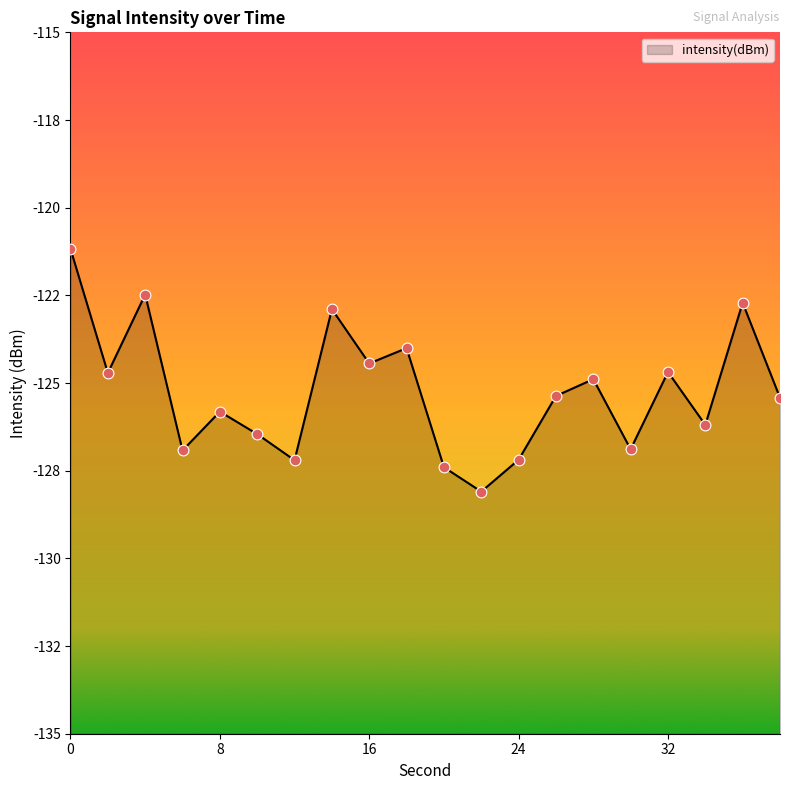

Which has a higher value, 32 or 20?

32